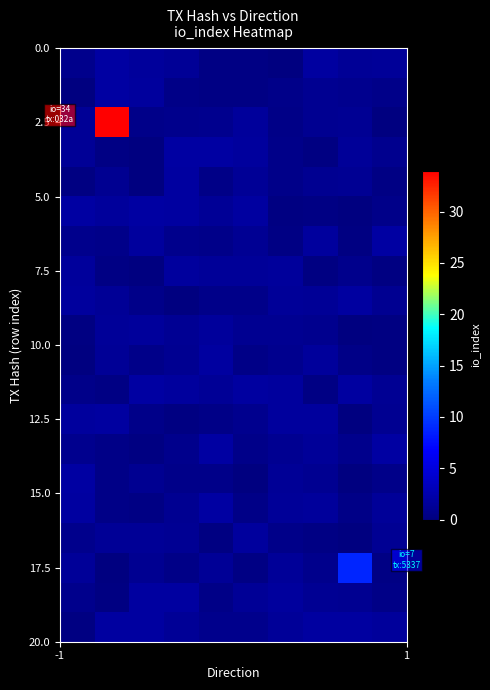

Which series has the largest total across all categories?

2.5